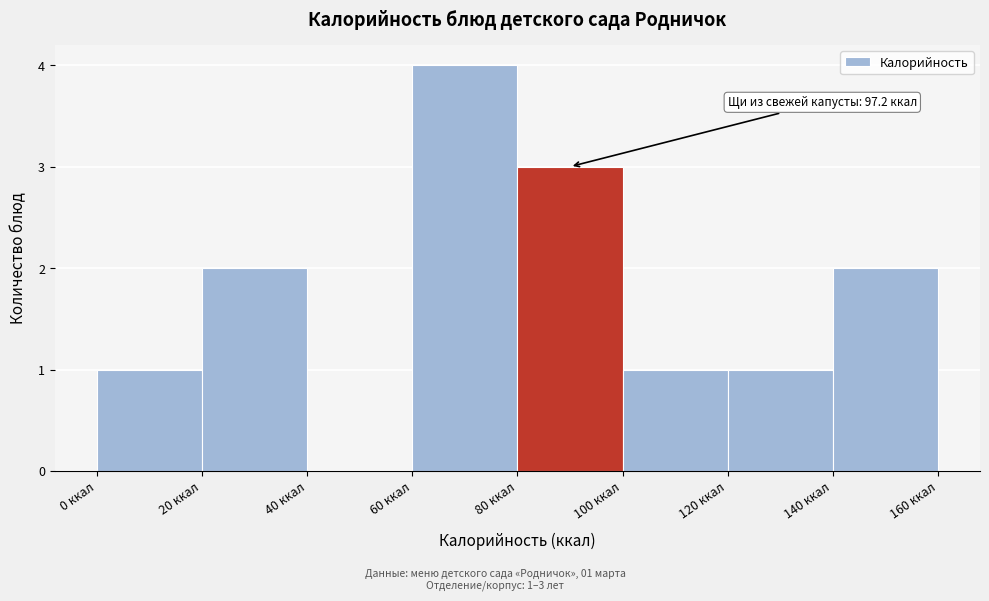

Over which range of the x-axis is the bar tallest?

60 to 80